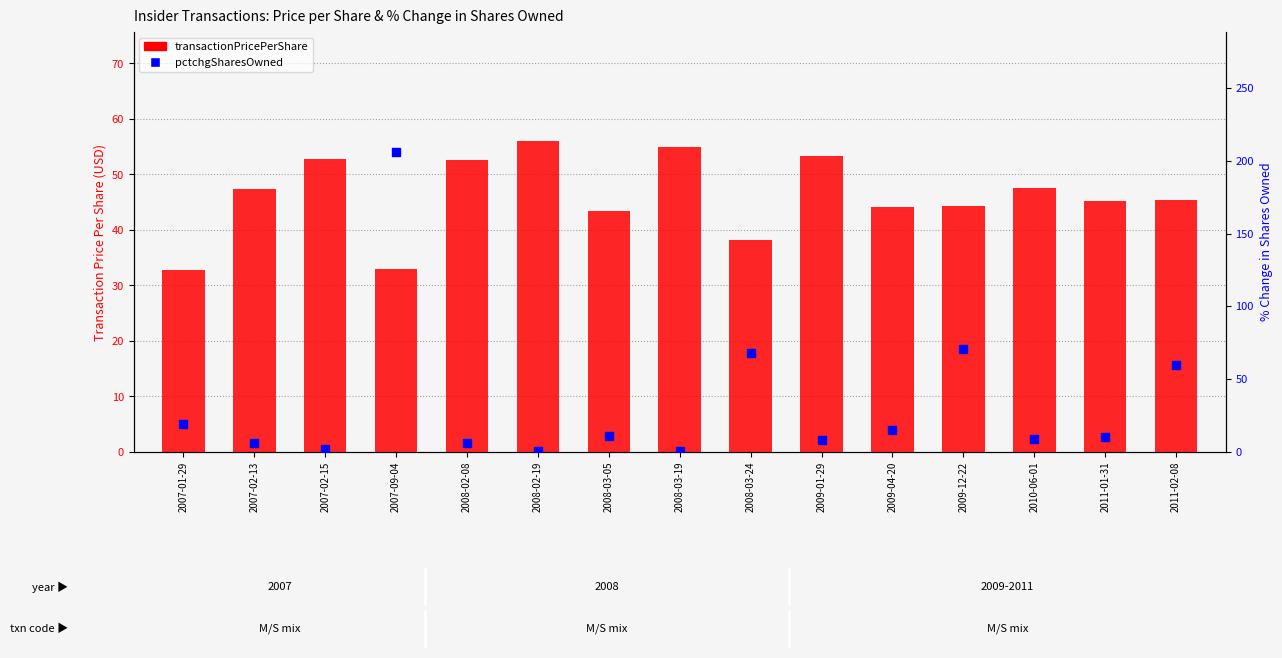

Which series contains the lowest Y value?

pctchgSharesOwned